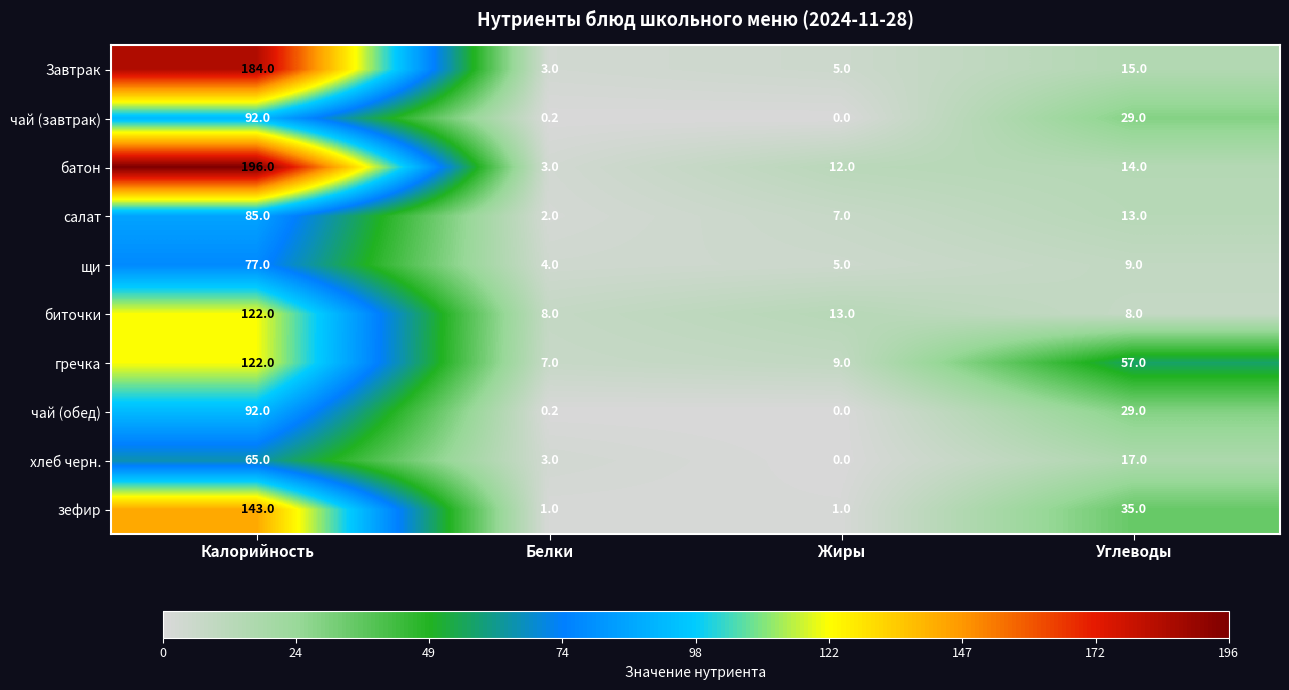

Which category has the highest value in the салат series?

Калорийность